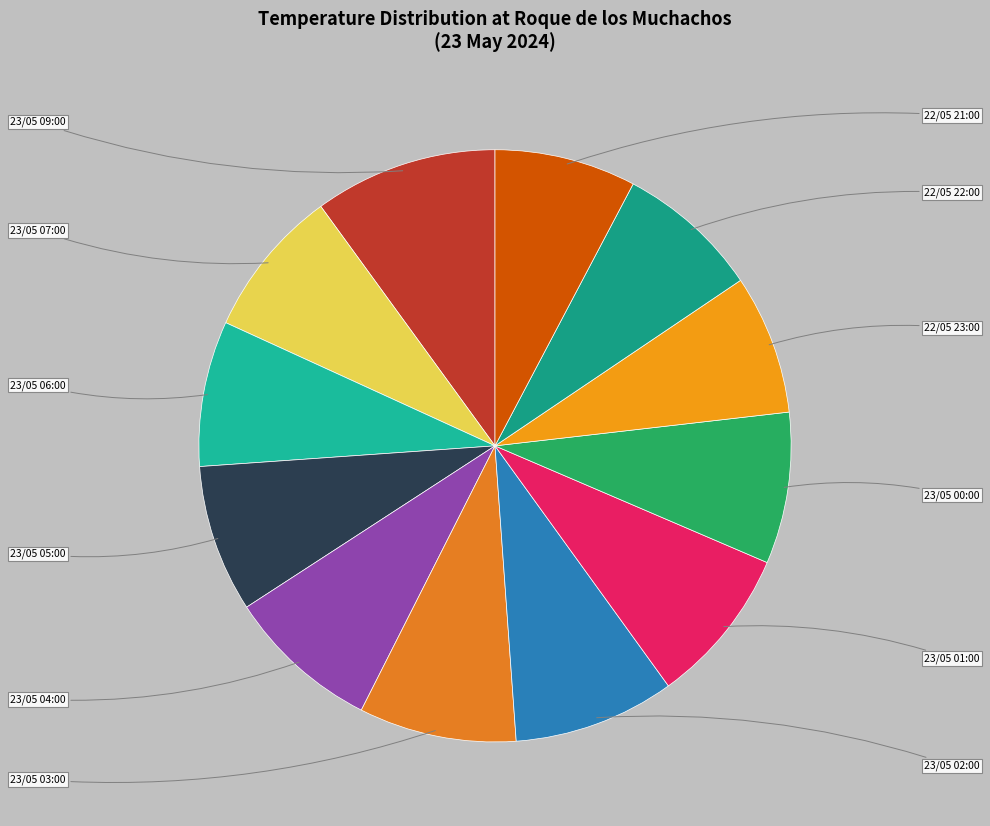

Is there any slice that represents more than half of the pie?

No